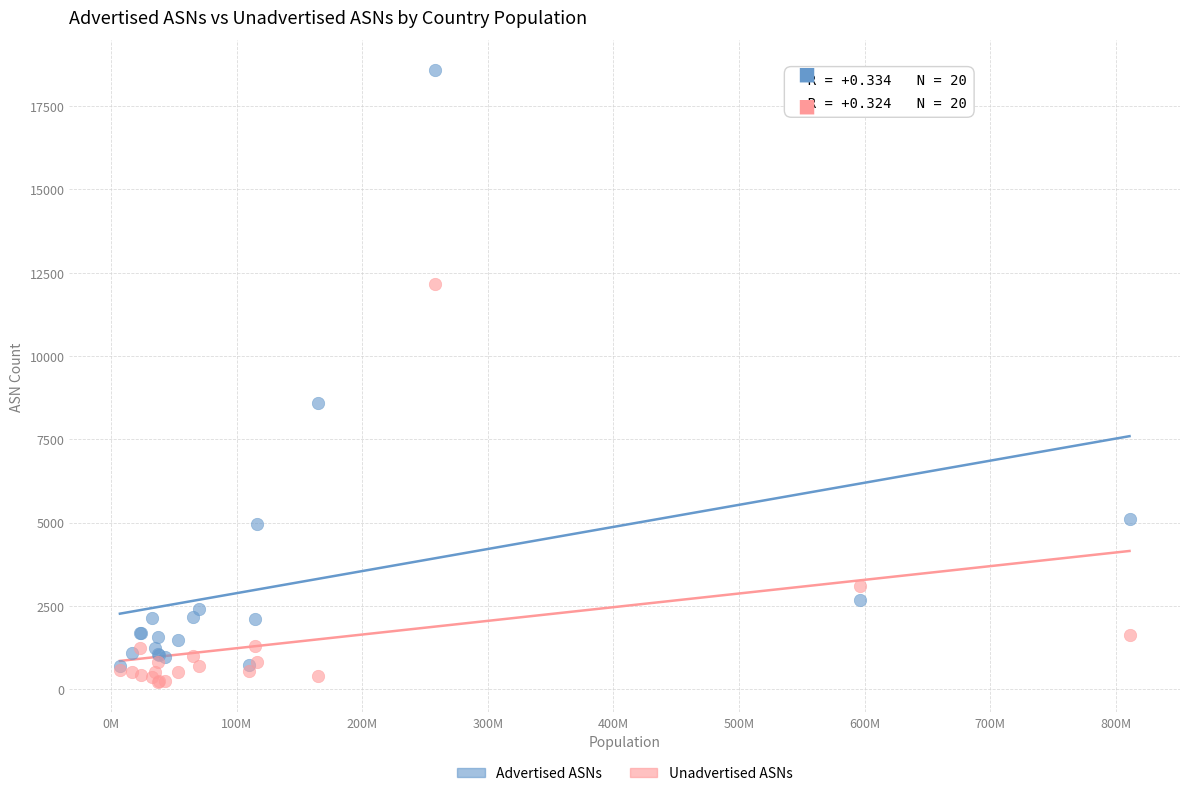

In the Advertised ASNs series, what Y value is closest to 9639?

8603